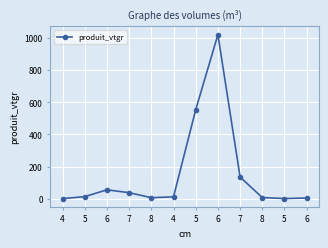

Is this an area chart (filled region under the line)?

No